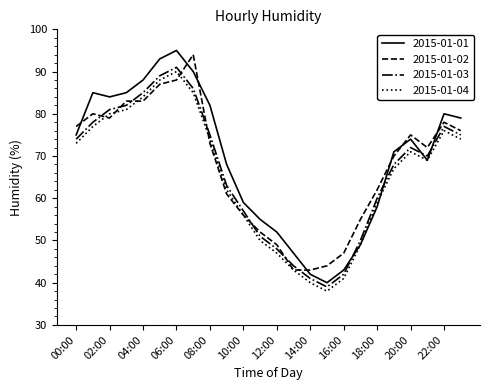

Count the number of categories in the chart.

24